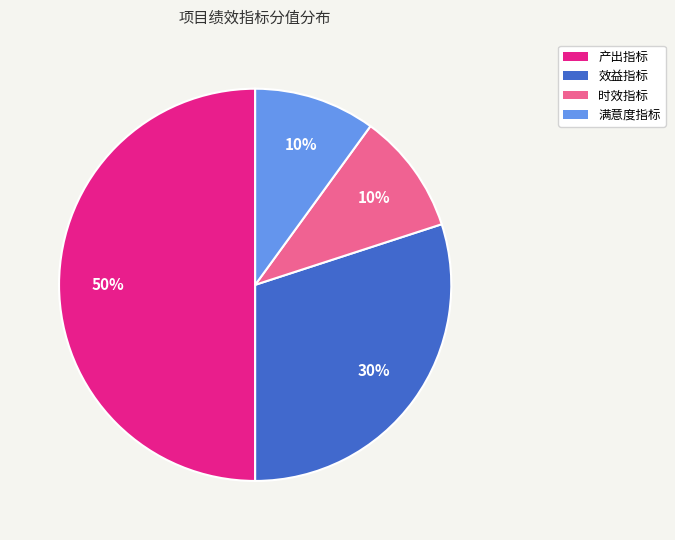

Count the number of slices in the pie.

4